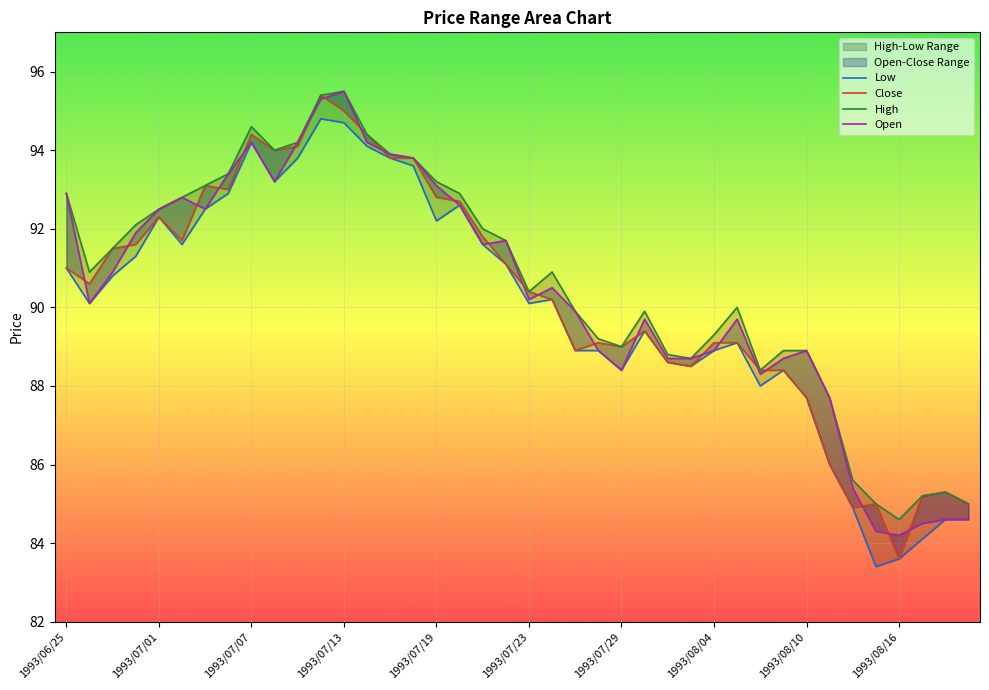

True or false: Close has more than 0 points higher than both neighbors.

True